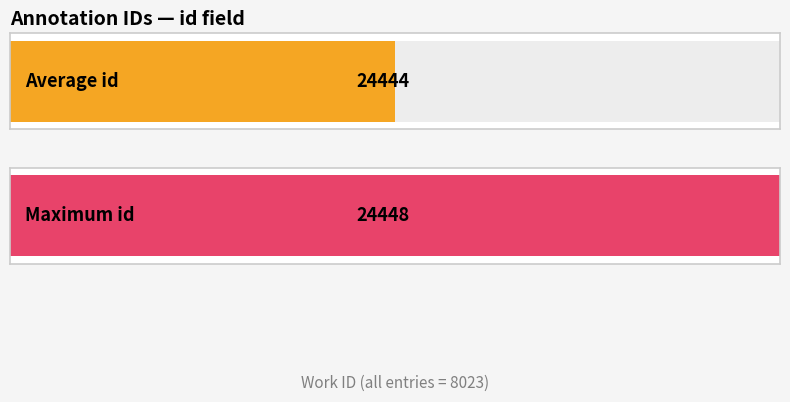

What is the average value of the work_id series?

8023